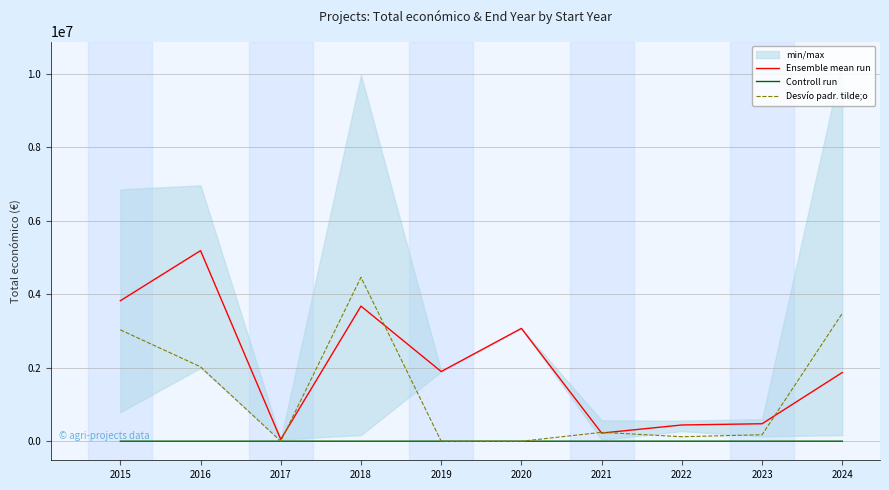

What value does the Ensemble mean run series have at 2022?

442416.3